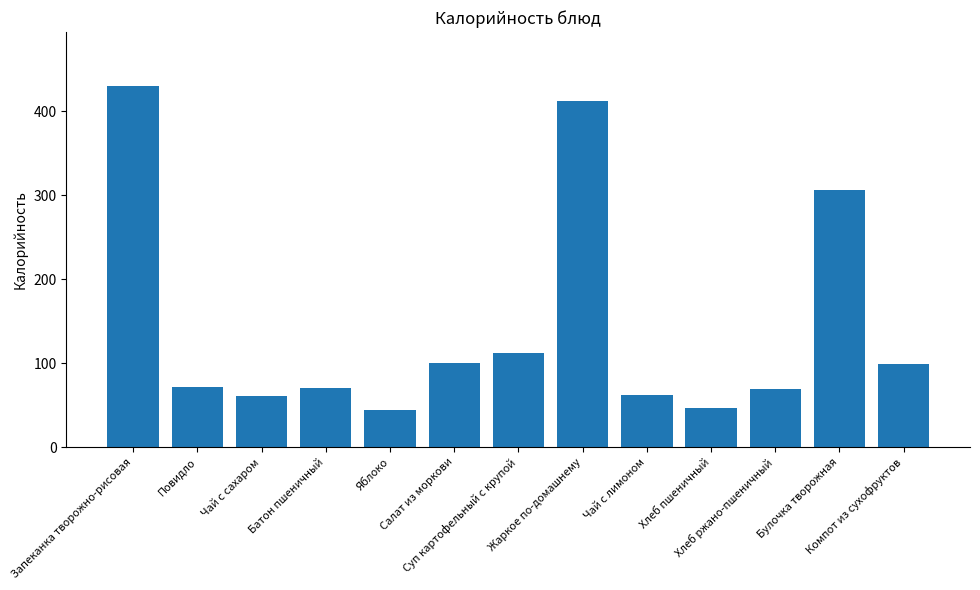

True or false: the data shows 133.0 at Булочка творожная.

False